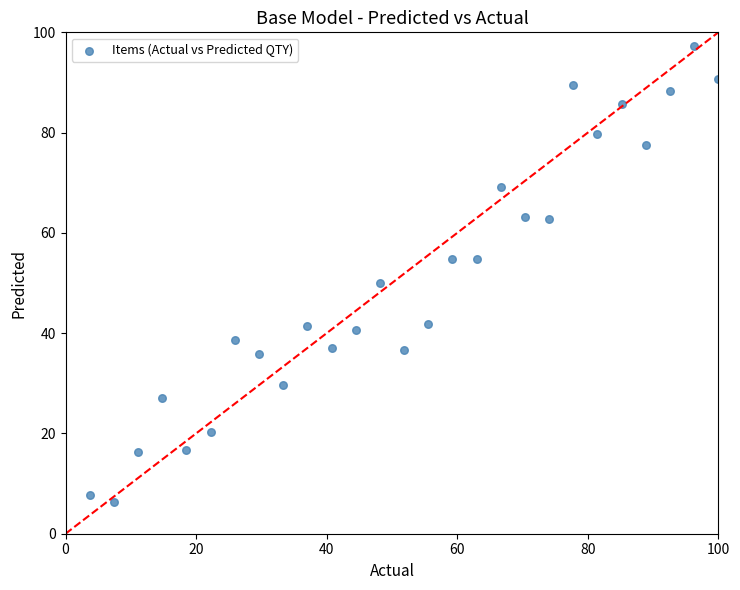

What is the range of X values (max minus min)?

96.3